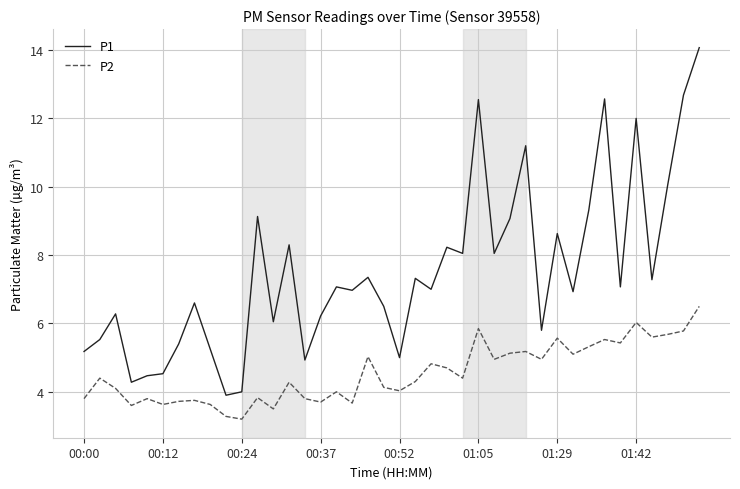

What is the sum of all P2 values?

181.7